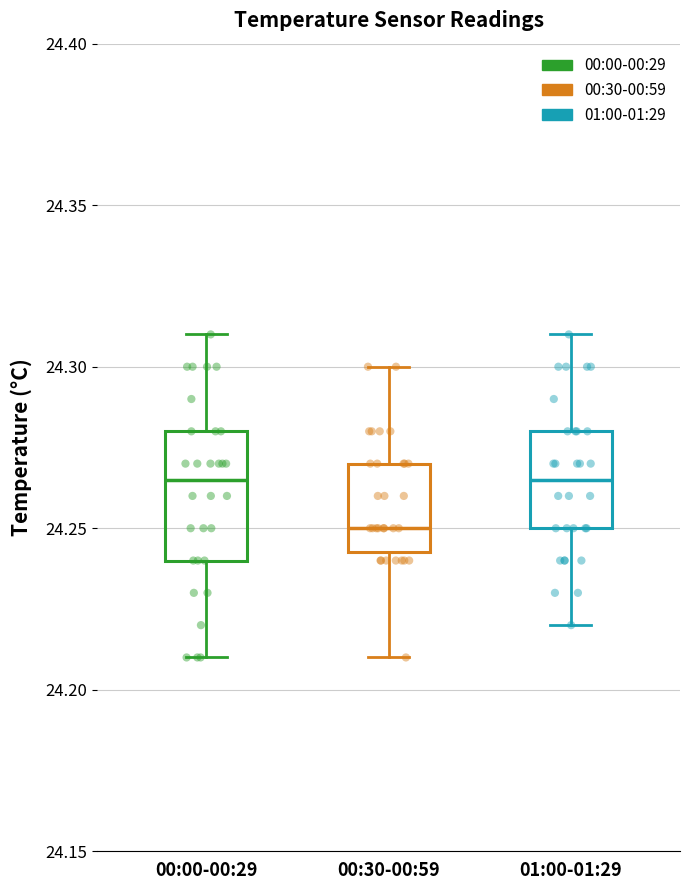

Comparing the boxes themselves (not the whiskers), which one is the tallest?

00:00-00:29